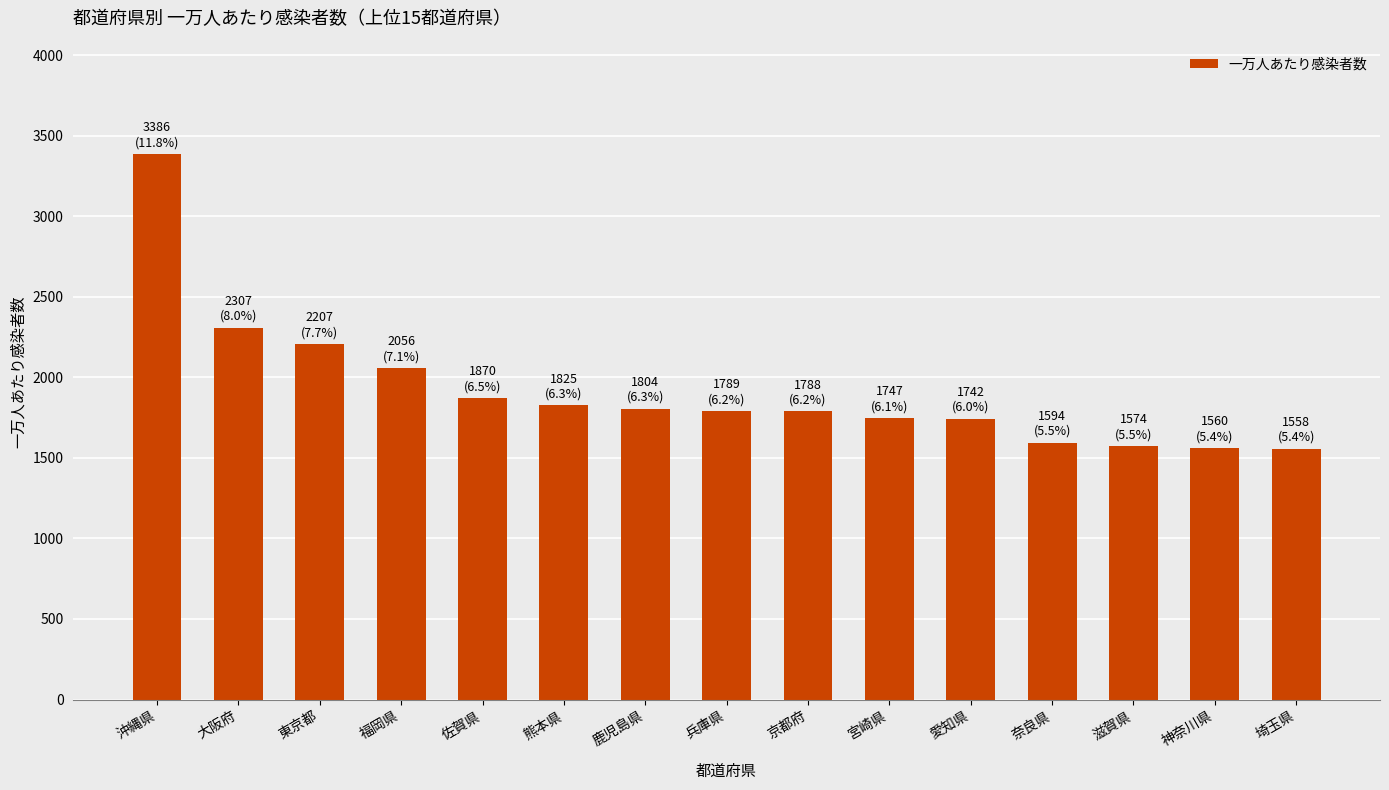

What is the difference between the second highest and second lowest values?

747.0